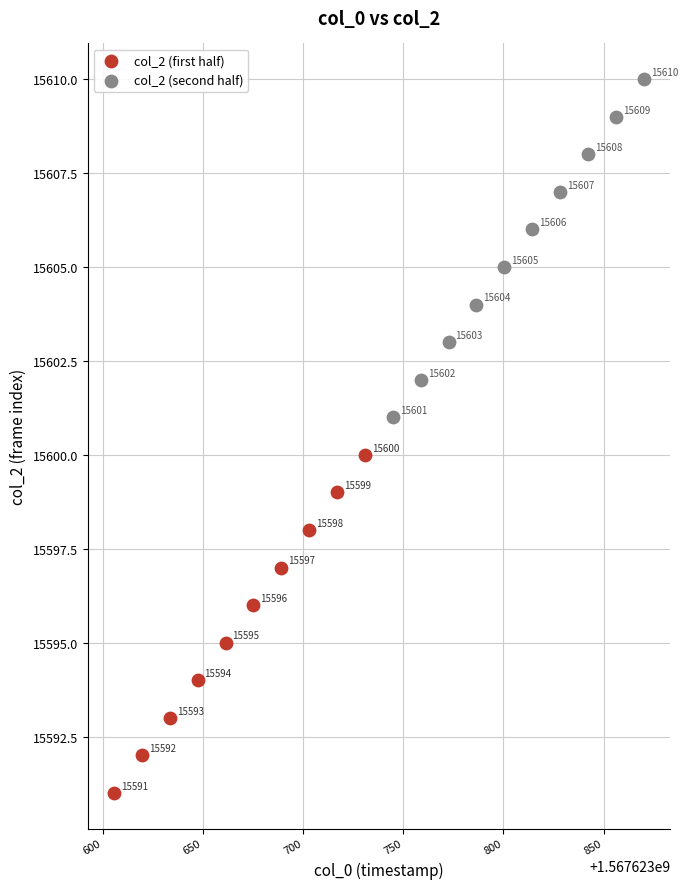

Which series reaches the minimum Y coordinate?

col_2 (first half)